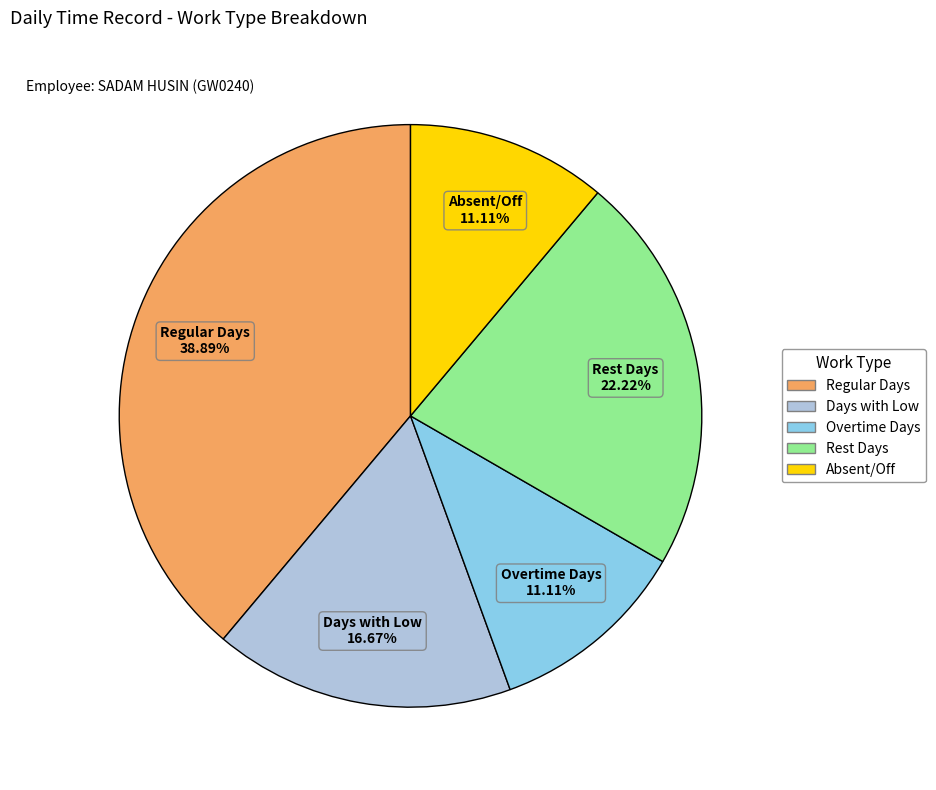

To the nearest percent, what is the average slice percentage?

20%